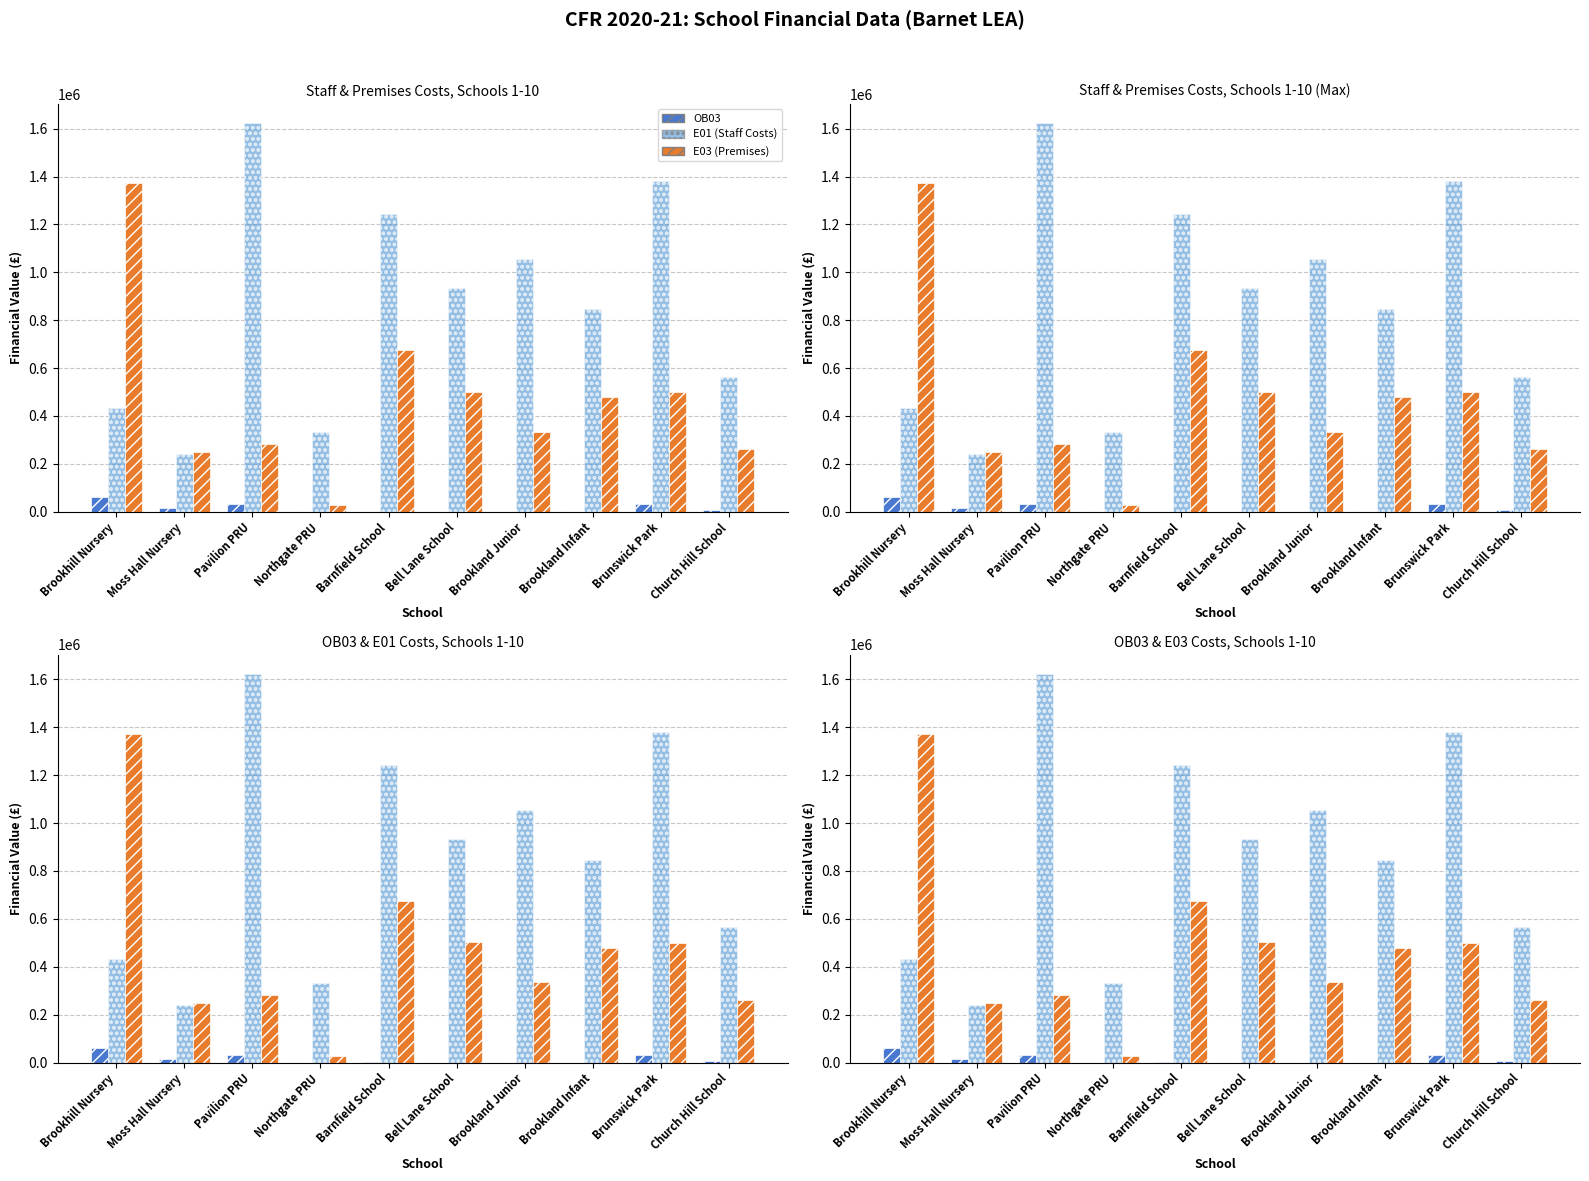

At which category is the sum across all series the highest?

Pavilion PRU